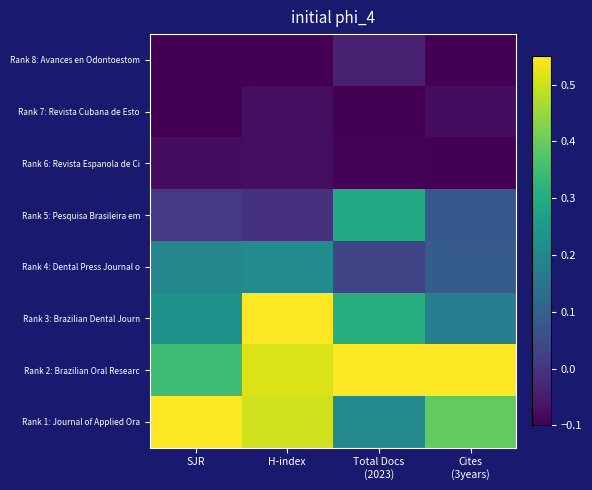

At which category does the chart reach its peak across all series?

H-index